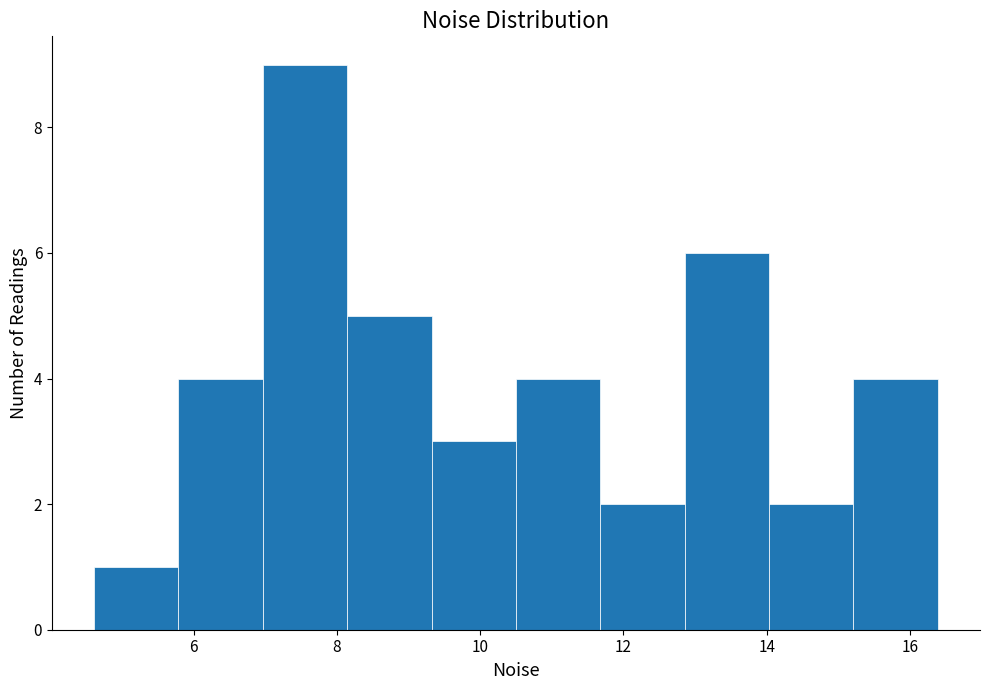

Reading left to right, list every bar in this chart as the range it spans on the x-axis followed by its height. Neither the bar edges nor the heights are printed on the chart, so give them approximately, as read against the axes.

4.6 to 5.8: 1
5.8 to 7.0: 4
7.0 to 8.2: 9
8.2 to 9.4: 5
9.4 to 10.4: 3
10.4 to 11.6: 4
11.6 to 12.8: 2
12.8 to 14.0: 6
14.0 to 15.2: 2
15.2 to 16.4: 4